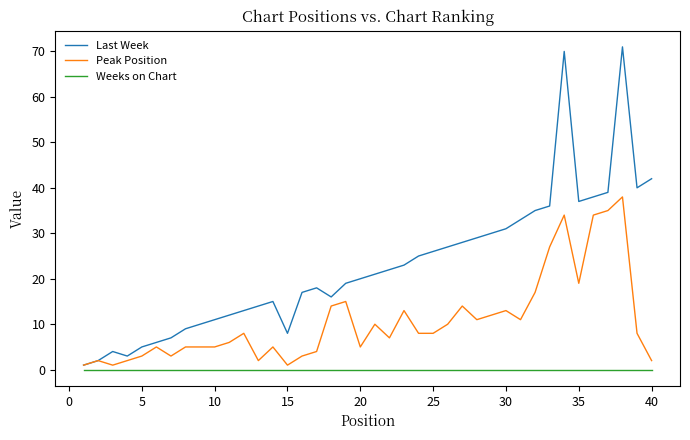

True or false: Weeks on Chart and Last Week cross at least once.

False